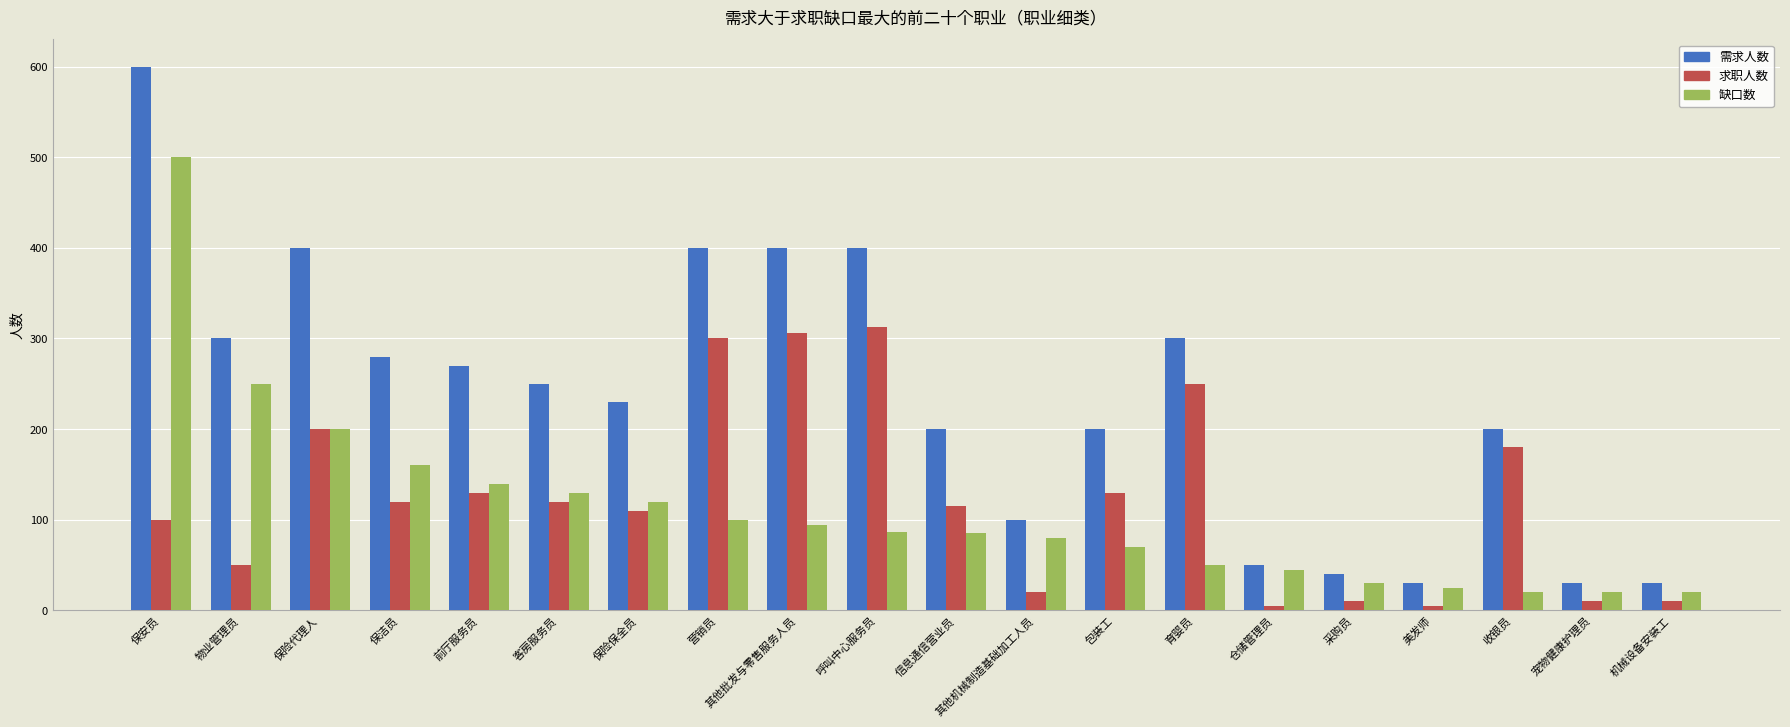

How many values in the 求职人数 series are below 120?

10